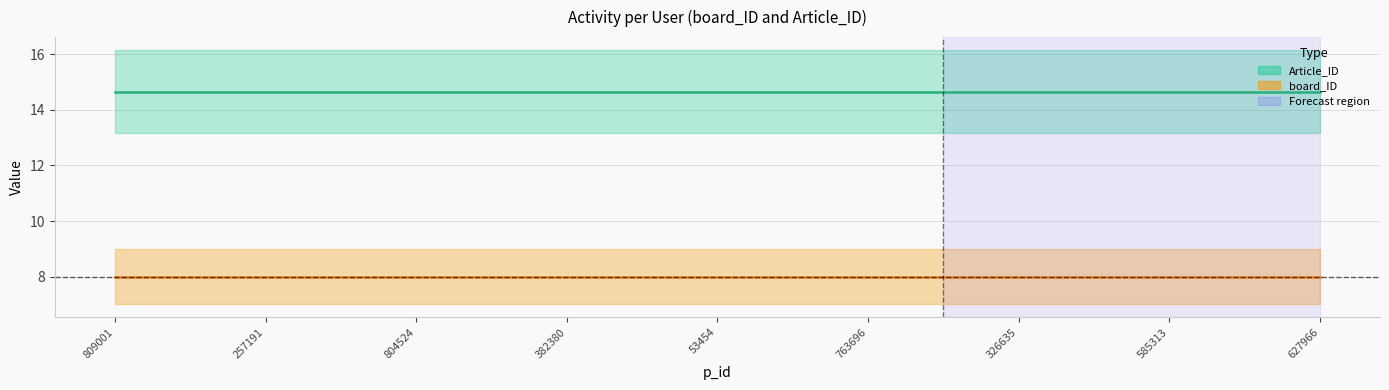

The value of board_ID at 627966 is 8.0. True or false?

True